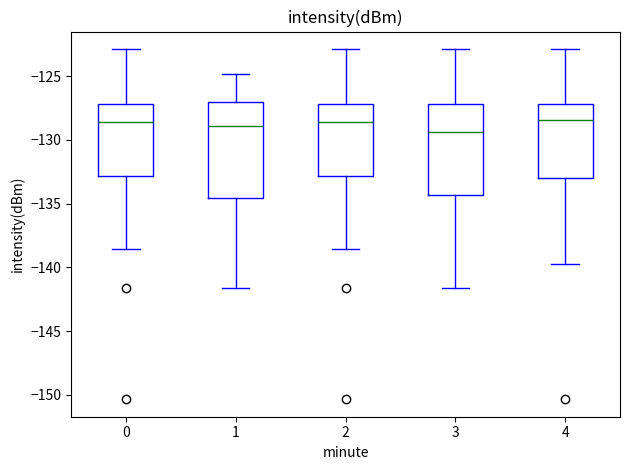

Reading left to right, transcribe this box plot: for each box, give where its median line is, the range the box spans, and where its two whiskers end, as read against the y-axis. The values are not printed on the chart, so give them approximately, as read against the axis.

0: median -128.5, box -133.0 to -127.0, whiskers -138.5 to -123.0
1: median -129.0, box -134.5 to -127.0, whiskers -141.5 to -125.0
2: median -128.5, box -133.0 to -127.0, whiskers -138.5 to -123.0
3: median -129.5, box -134.5 to -127.0, whiskers -141.5 to -123.0
4: median -128.5, box -133.0 to -127.0, whiskers -139.5 to -123.0